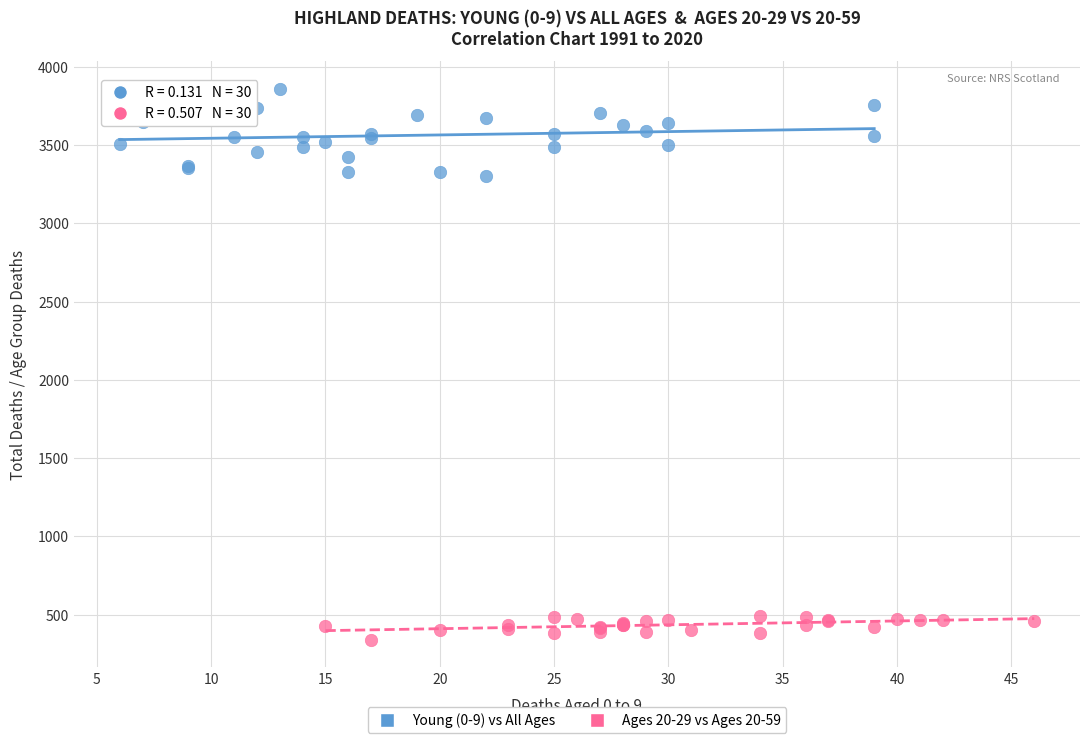

Which series reaches the maximum Y coordinate?

Young (0-9) vs All Ages